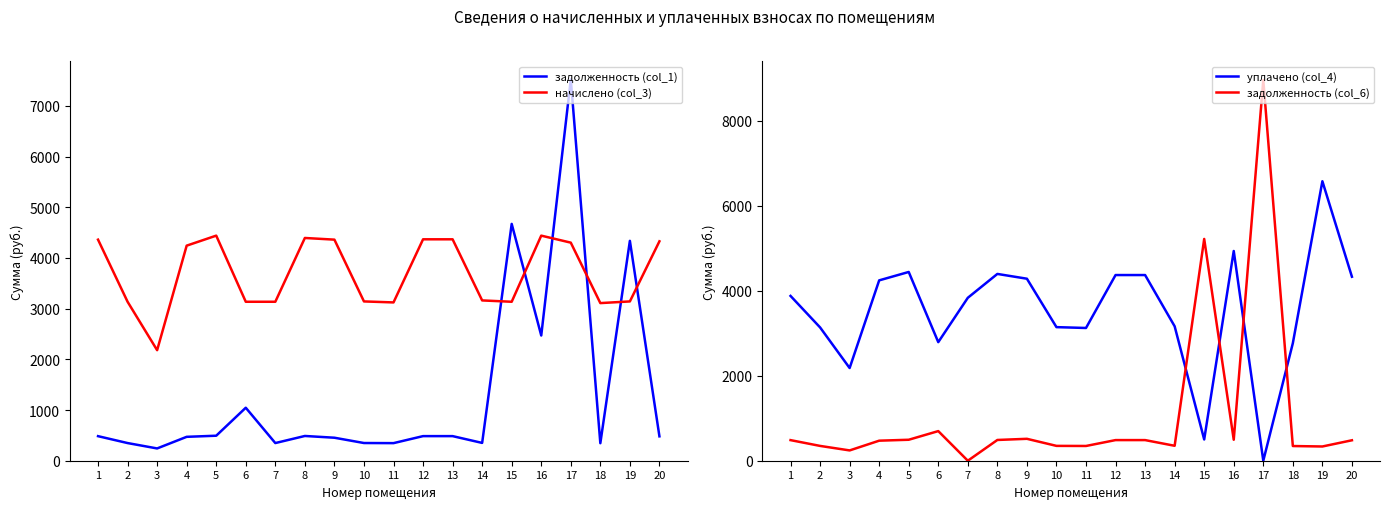

Reading right to left, transcribe all the data shown in this chart.

задолженность (col_1): 20=480.9	19=4337.4	18=345.5	17=7521.3	16=2470.2	15=4671.9	14=351.4	13=485.3	12=485.3	11=347.0	10=349.2	9=453.7	8=488.2	7=348.4	6=1045.3	5=493.4	4=471.4	3=242.3	2=348.4	1=484.6
начислено (col_3): 20=4328.3	19=3142.4	18=3109.5	17=4302.0	16=4440.3	15=3135.9	14=3162.2	13=4367.9	12=4367.9	11=3122.7	10=3142.4	9=4361.2	8=4394.2	7=3135.9	6=3135.9	5=4440.3	4=4242.7	3=2180.6	2=3135.9	1=4361.2
уплачено (col_4): 20=4328.3	19=6574.4	18=2764.0	17=0.0	16=4933.8	15=500.0	14=3162.2	13=4367.9	12=4367.9	11=3122.7	10=3142.4	9=4281.5	8=4394.2	7=3832.7	6=2789.4	5=4440.3	4=4242.7	3=2180.6	2=3135.9	1=3876.6
задолженность (col_6): 20=480.9	19=334.9	18=345.5	17=8955.3	16=493.3	15=5217.2	14=351.4	13=485.3	12=485.3	11=347.0	10=349.2	9=515.4	8=488.2	7=0.0	6=696.9	5=493.4	4=471.4	3=242.3	2=348.4	1=484.6